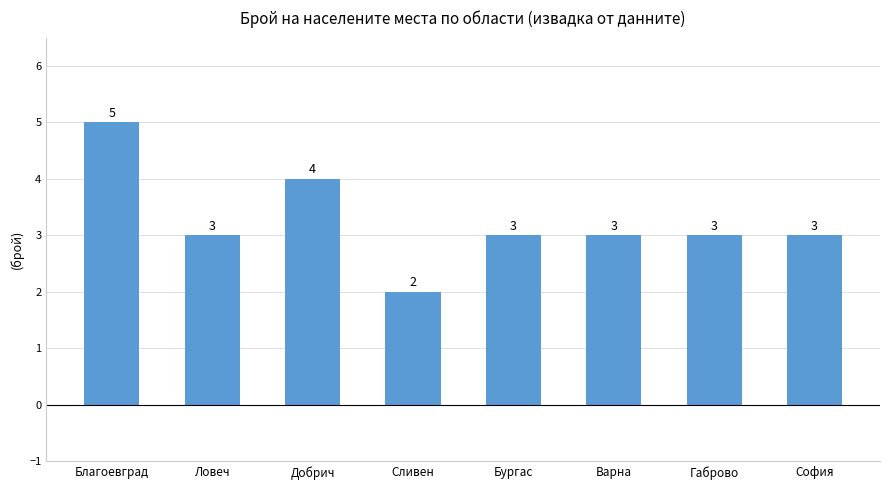

Where does the data first go above 3?

Благоевград